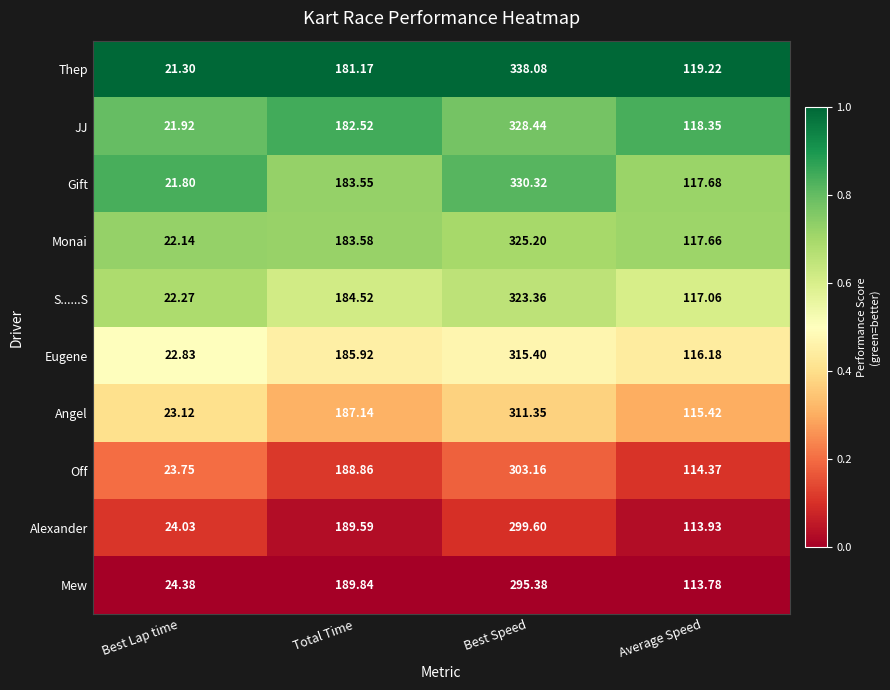

At which category is the sum across all series the highest?

Best Speed